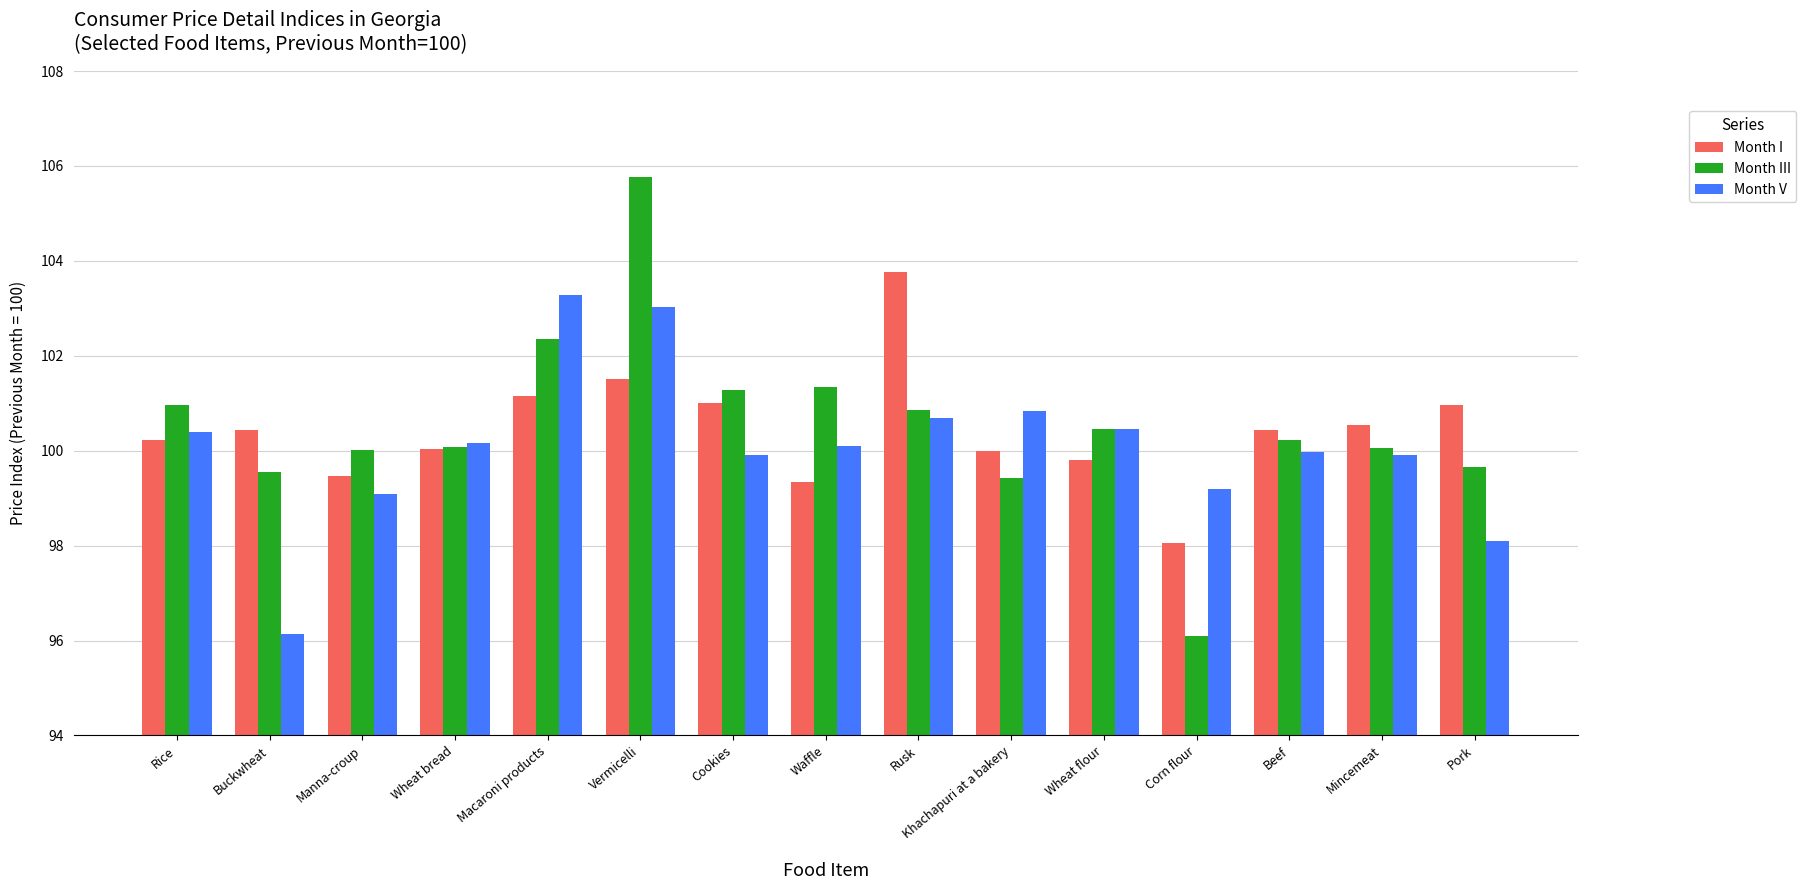

At how many categories does at least one series exceed 98?

15